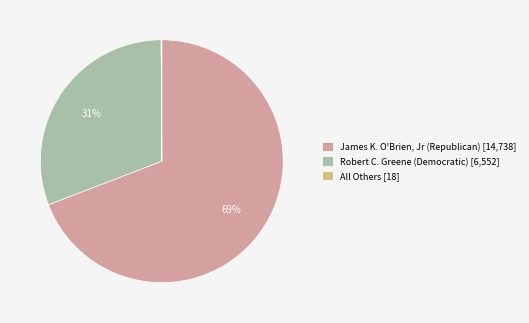

What is the largest slice in the pie chart?

James K. O'Brien, Jr (Republican)